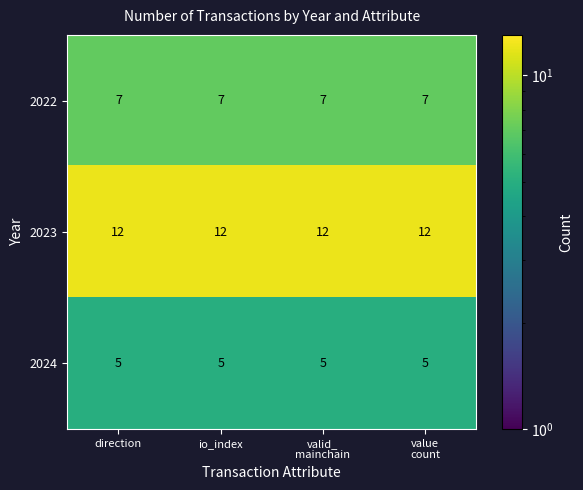

At how many categories does at least one series exceed 9?

4